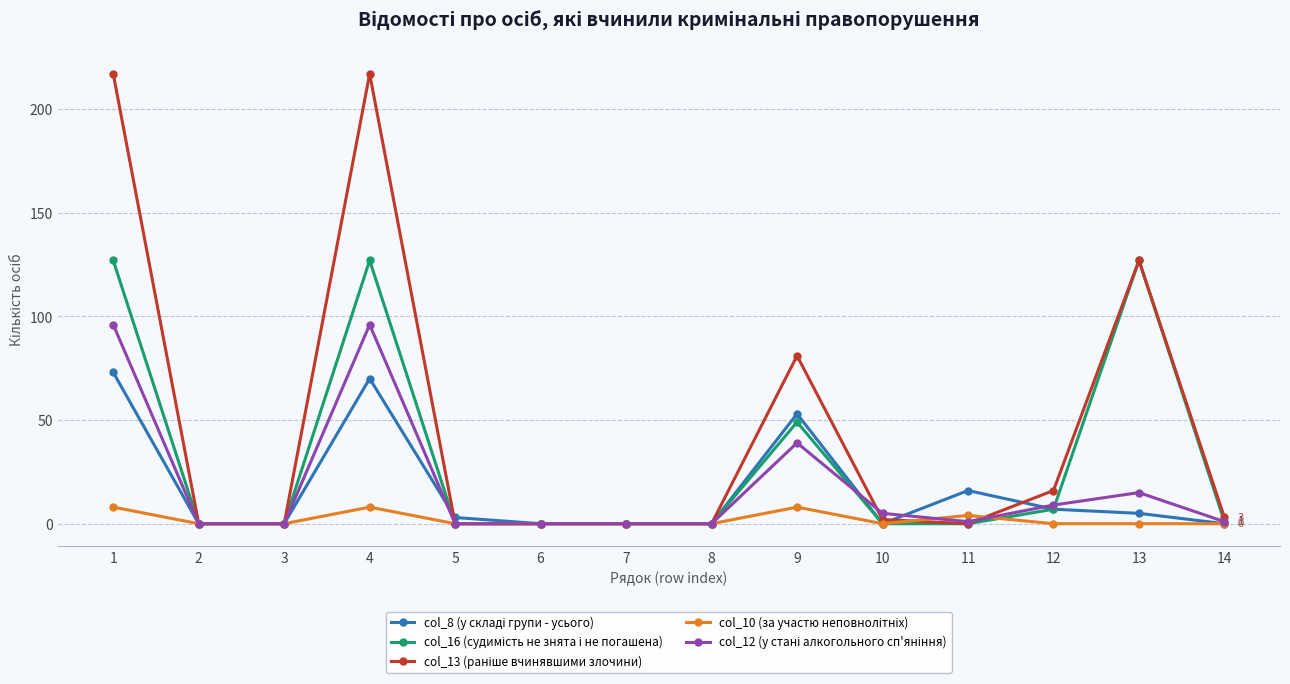

At how many categories does at least one series exceed 120?

3